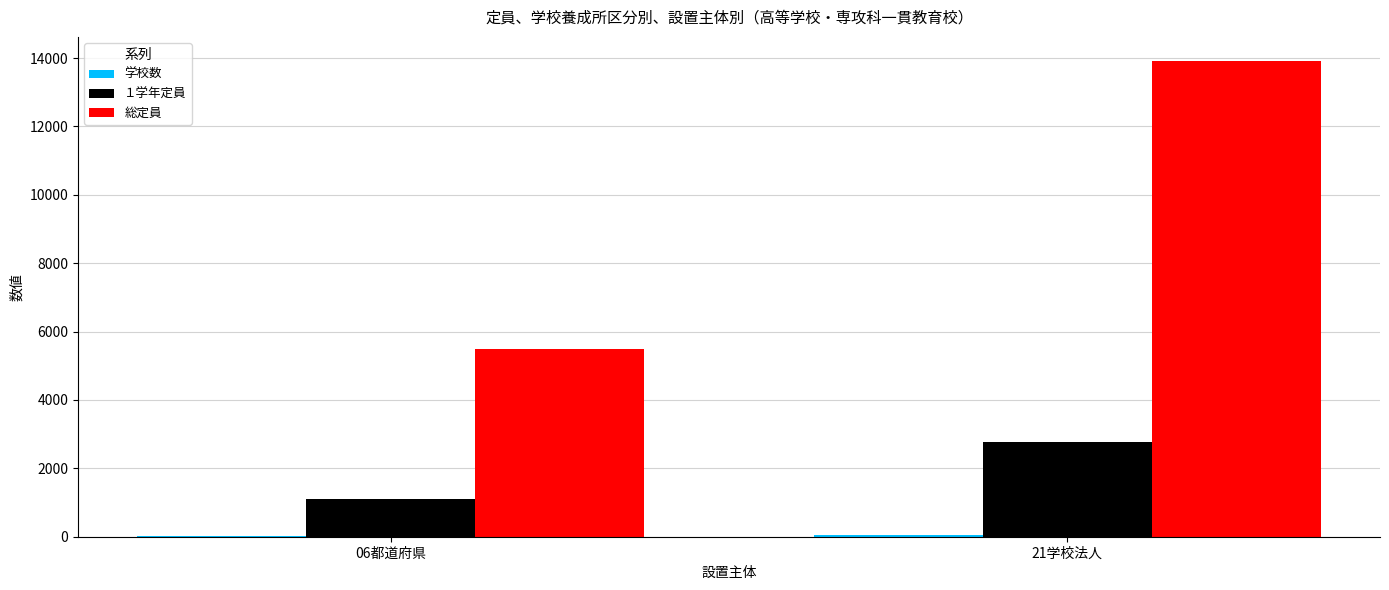

Between 06都道府県 and 21学校法人, which series saw the biggest shift?

総定員